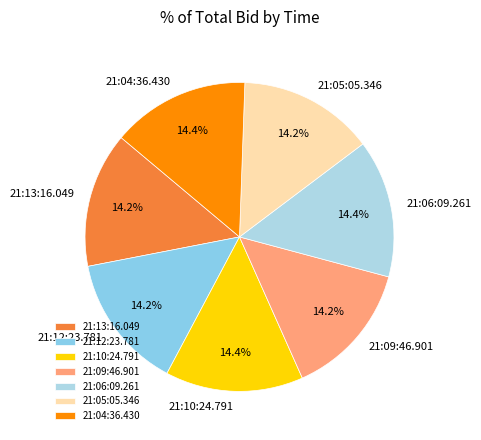

What portion of the pie excludes 21:04:36.430?

85.6%